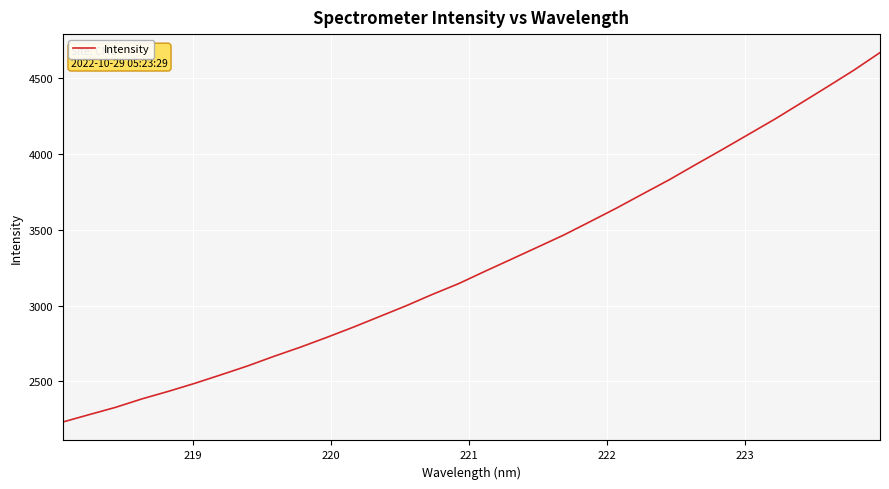

What is the smallest value displayed?

2233.2